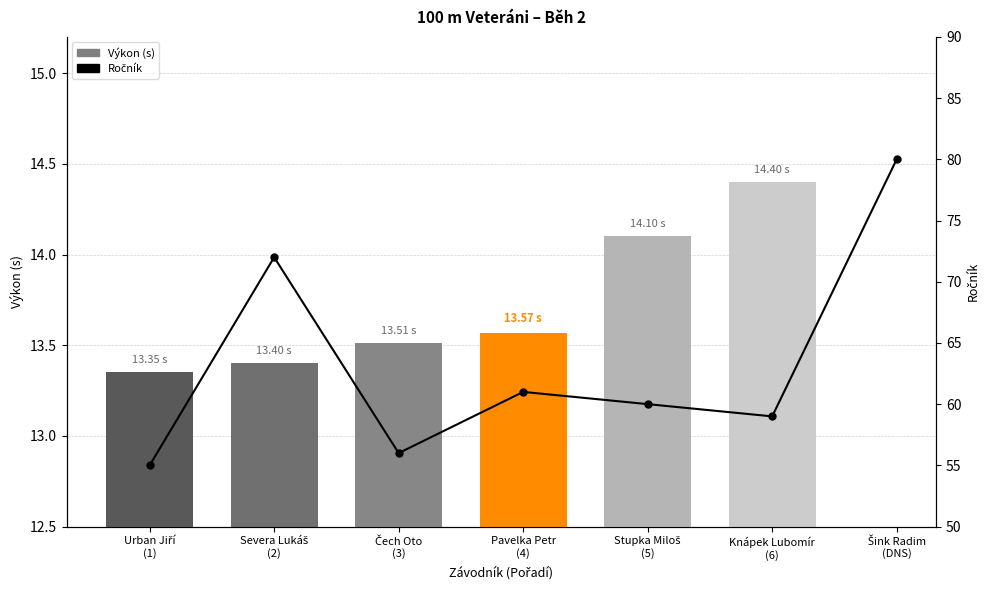

What is the maximum value shown in the chart?

80.0